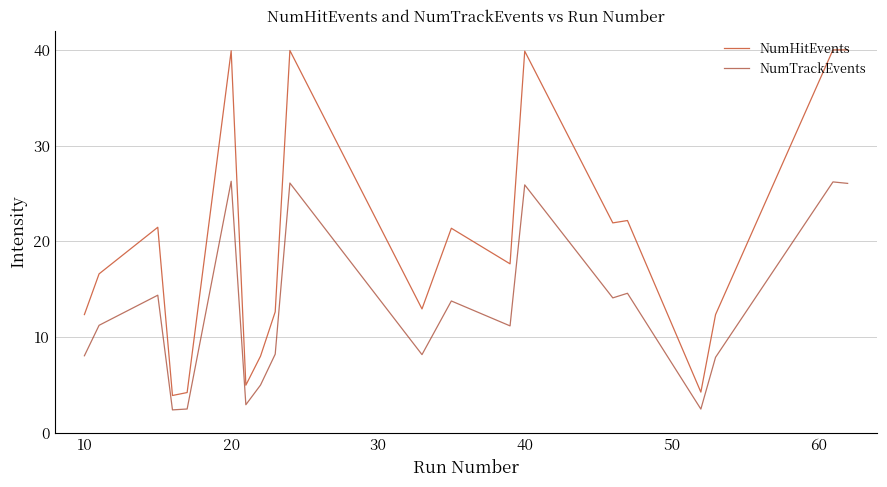

What is the lowest value of the NumHitEvents series?

3.9